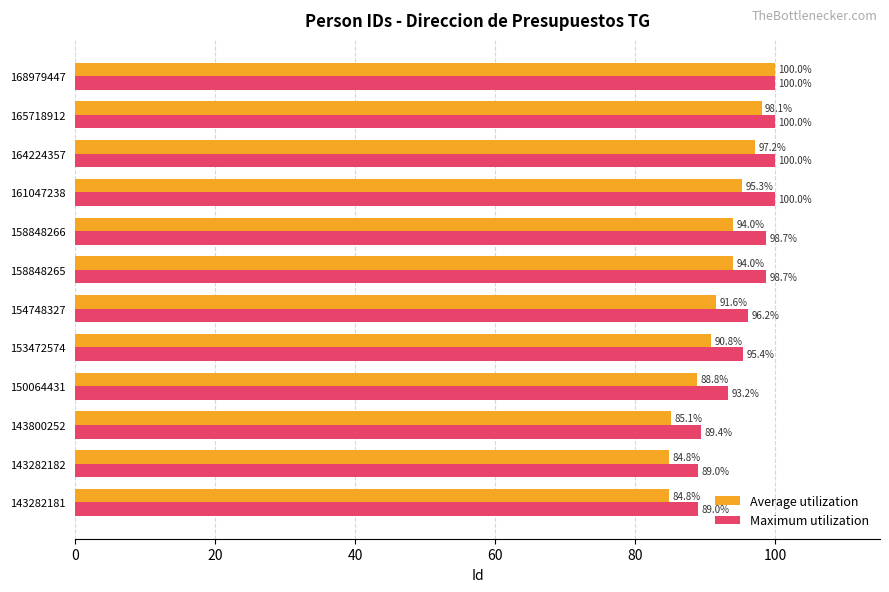

True or false: Maximum utilization has a value of 54.1 at 150064431.

False